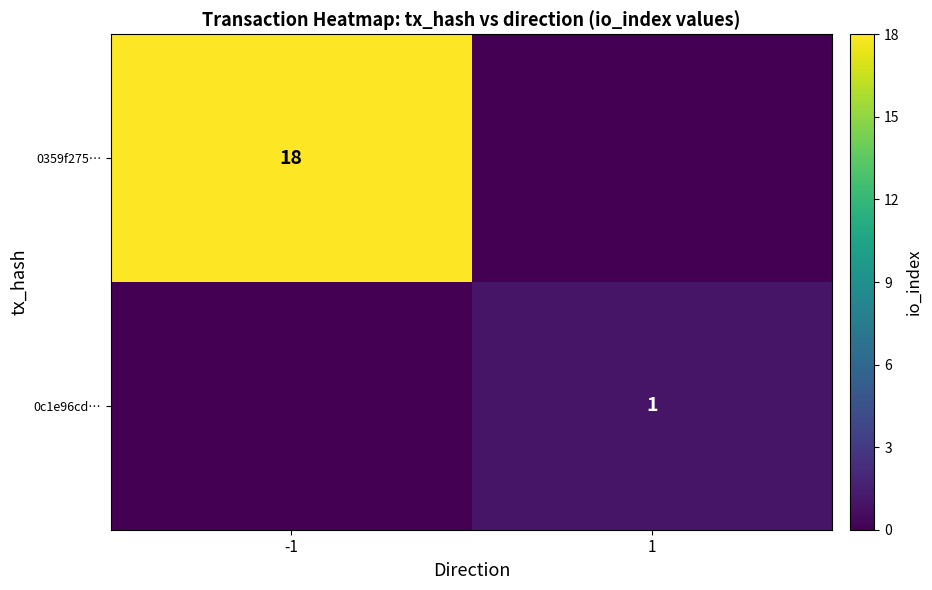

True or false: 0c1e96cd… has a value of 1 at 1.

True